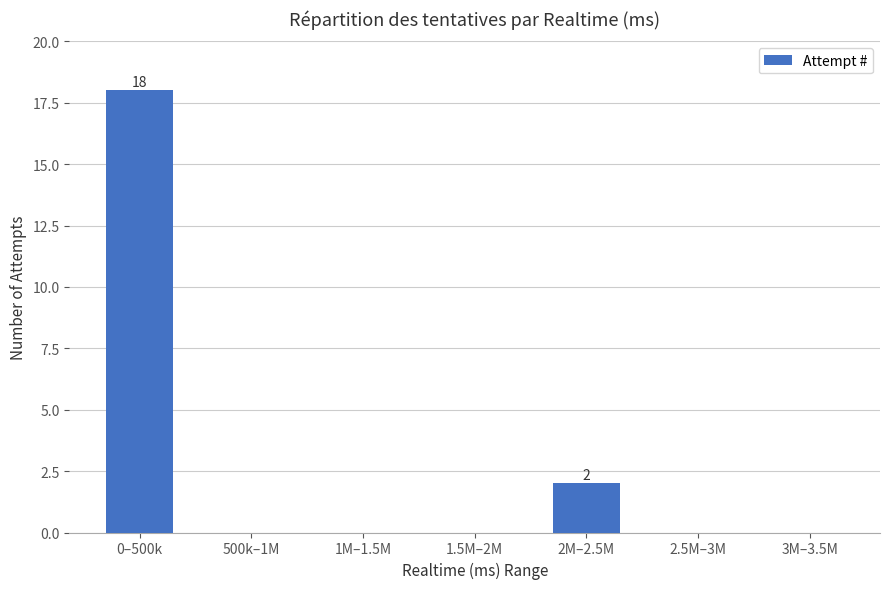

What is the maximum value shown in the chart?

18